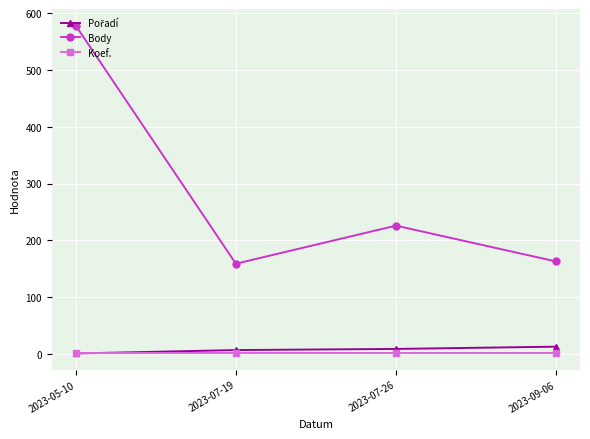

Which category has the highest value across all series?

2023-05-10